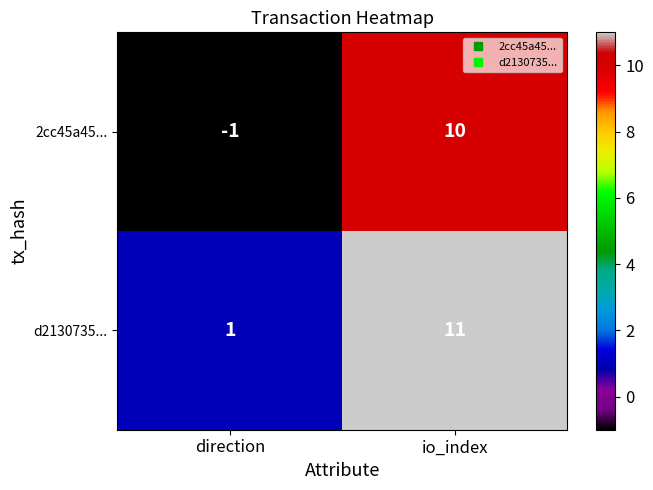

What is the difference between the highest and lowest values at direction?

2